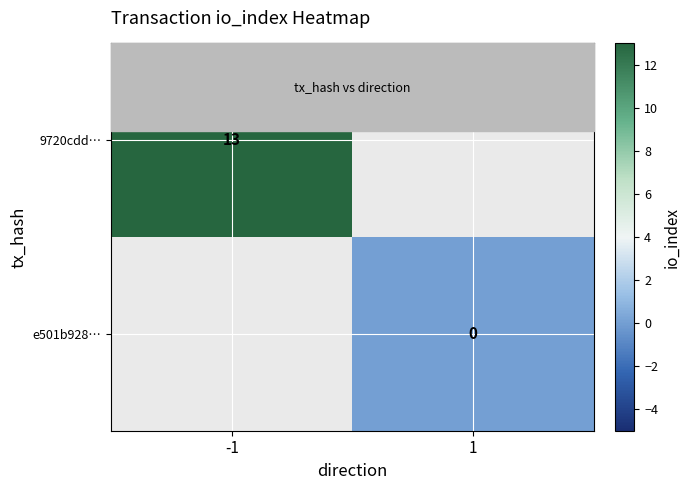

Which has a higher value, 1 or -1?

-1